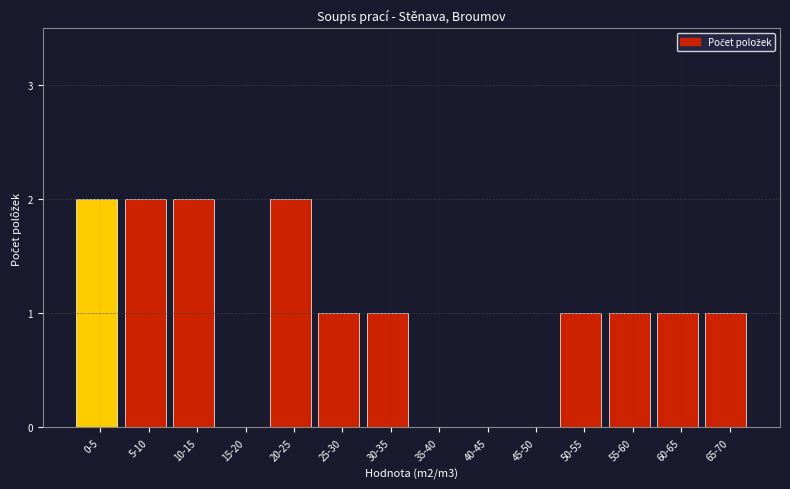

Reading left to right, transcribe all the data shown in this chart.

0-5=2	5-10=2	10-15=2	15-20=0	20-25=2	25-30=1	30-35=1	35-40=0	40-45=0	45-50=0	50-55=1	55-60=1	60-65=1	65-70=1